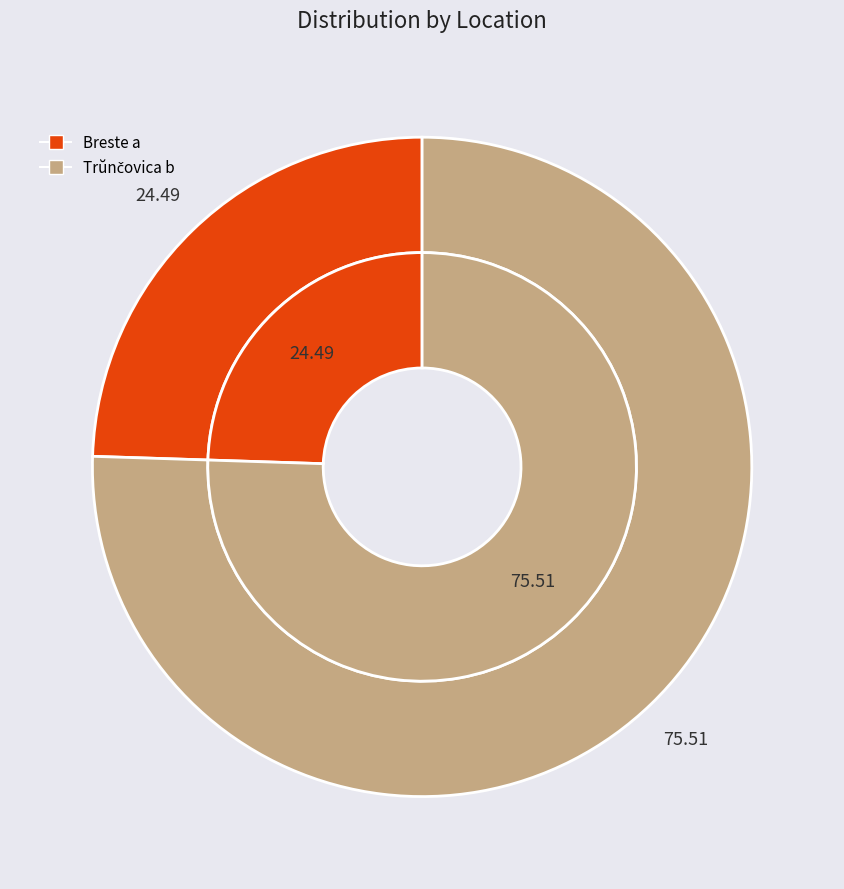

Combined, do Trŭnčovica b and Breste a account for over 50%?

Yes